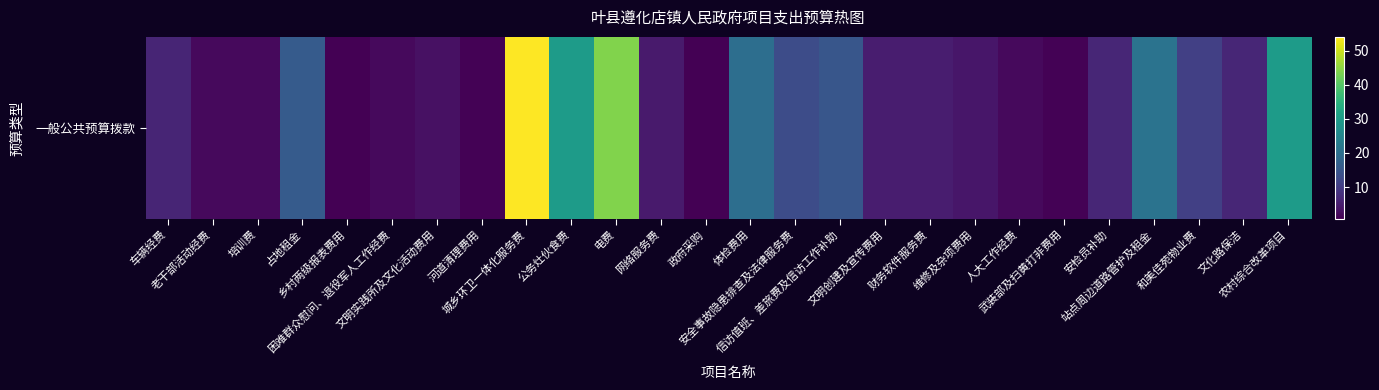

List the labels in order of value, smallest first.

乡村两级报表费用, 政府采购, 河道清理费用, 武装部及扫黄打非费用, 老干部活动经费, 培训费, 困难群众慰问、退役军人工作经费, 人大工作经费, 文明实践所及文化活动费用, 维修及杂项费用, 网络服务费, 文明创建及宣传费用, 财务软件服务费, 车辆经费, 安检员补助, 文化路保洁, 和美佳苑物业费, 安全事故隐患排查及法律服务费, 信访值班、差旅费及信访工作补助, 占地租金, 体检费用, 站点周边道路管护及租金, 公务灶伙食费, 农村综合改革项目, 电费, 城乡环卫一体化服务费